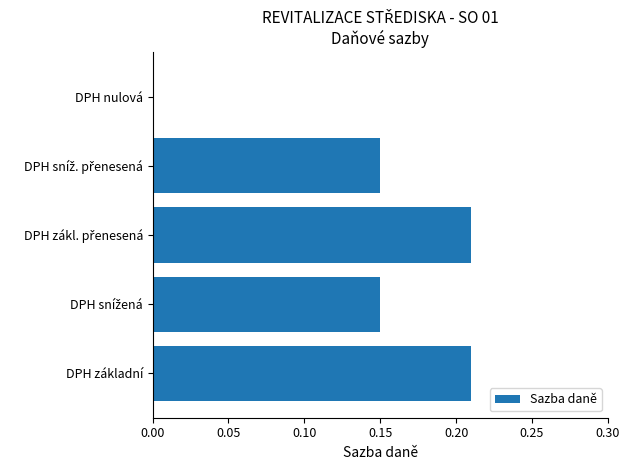

The value at DPH základní is 0.1. True or false?

False